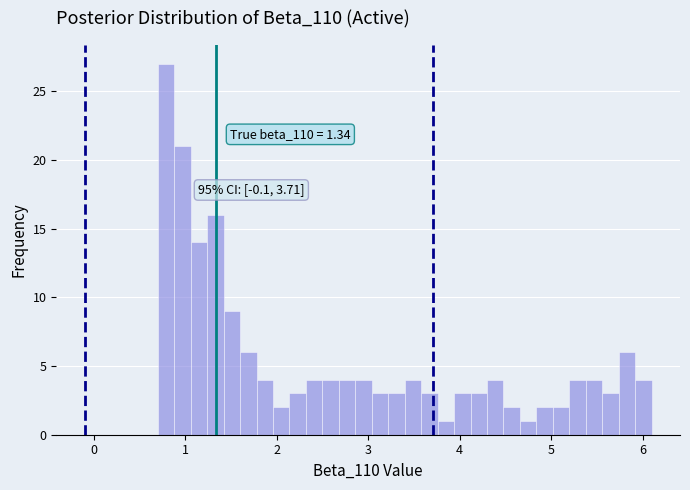

Around what value on the x-axis is the tallest bar? Give the approximate position of its centre, as read against the axis.

0.8